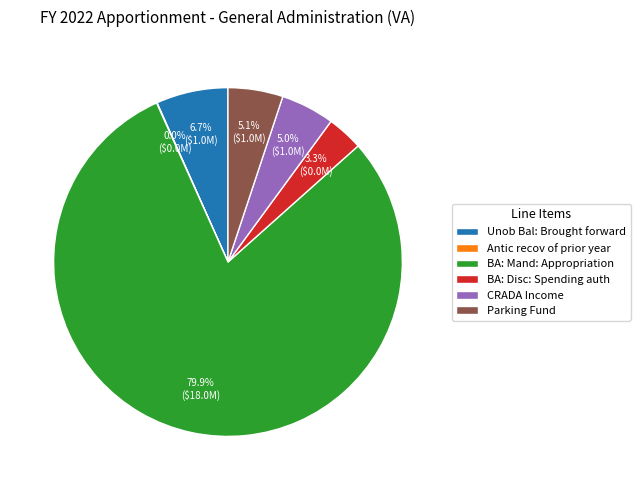

Between Unob Bal: Brought forward and CRADA Income, which is larger?

Unob Bal: Brought forward